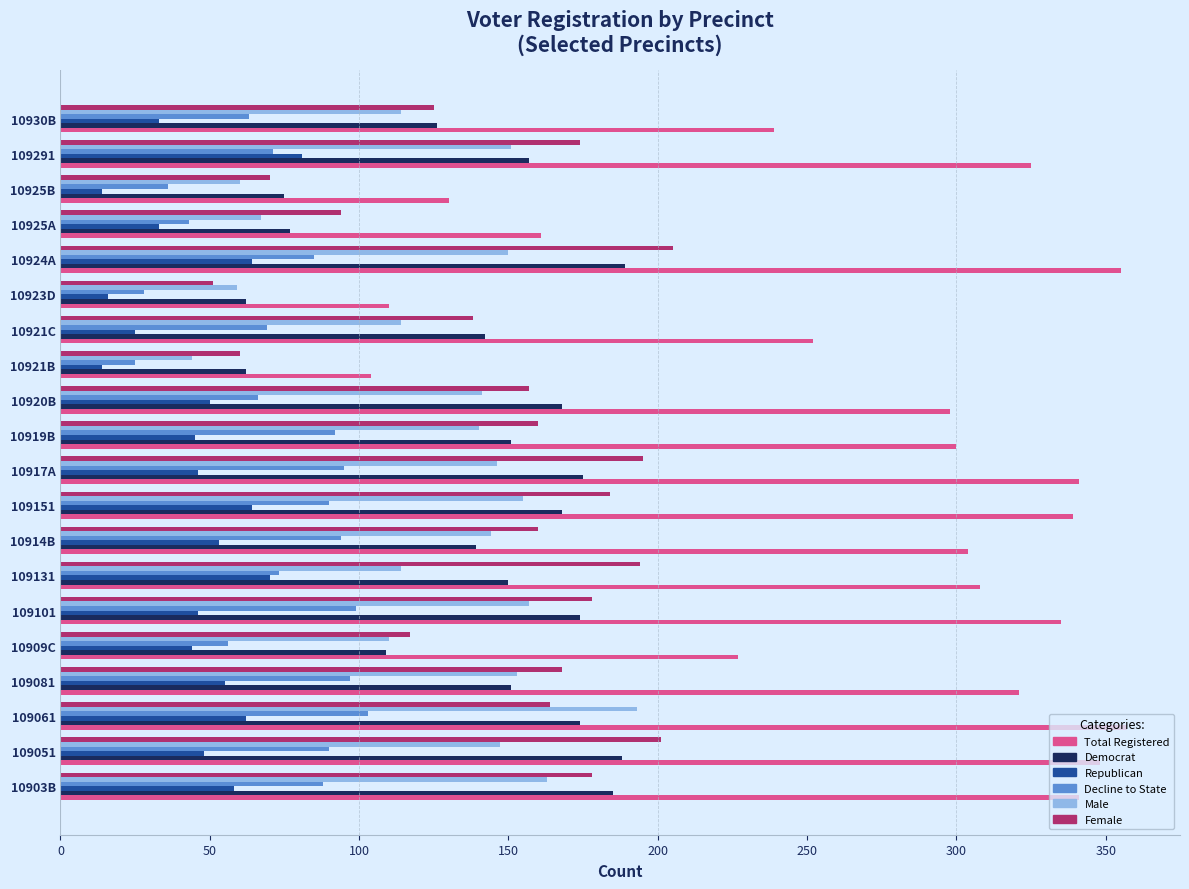

Is the value of Republican at 10917A greater than the value of Total Registered at 109131?

No